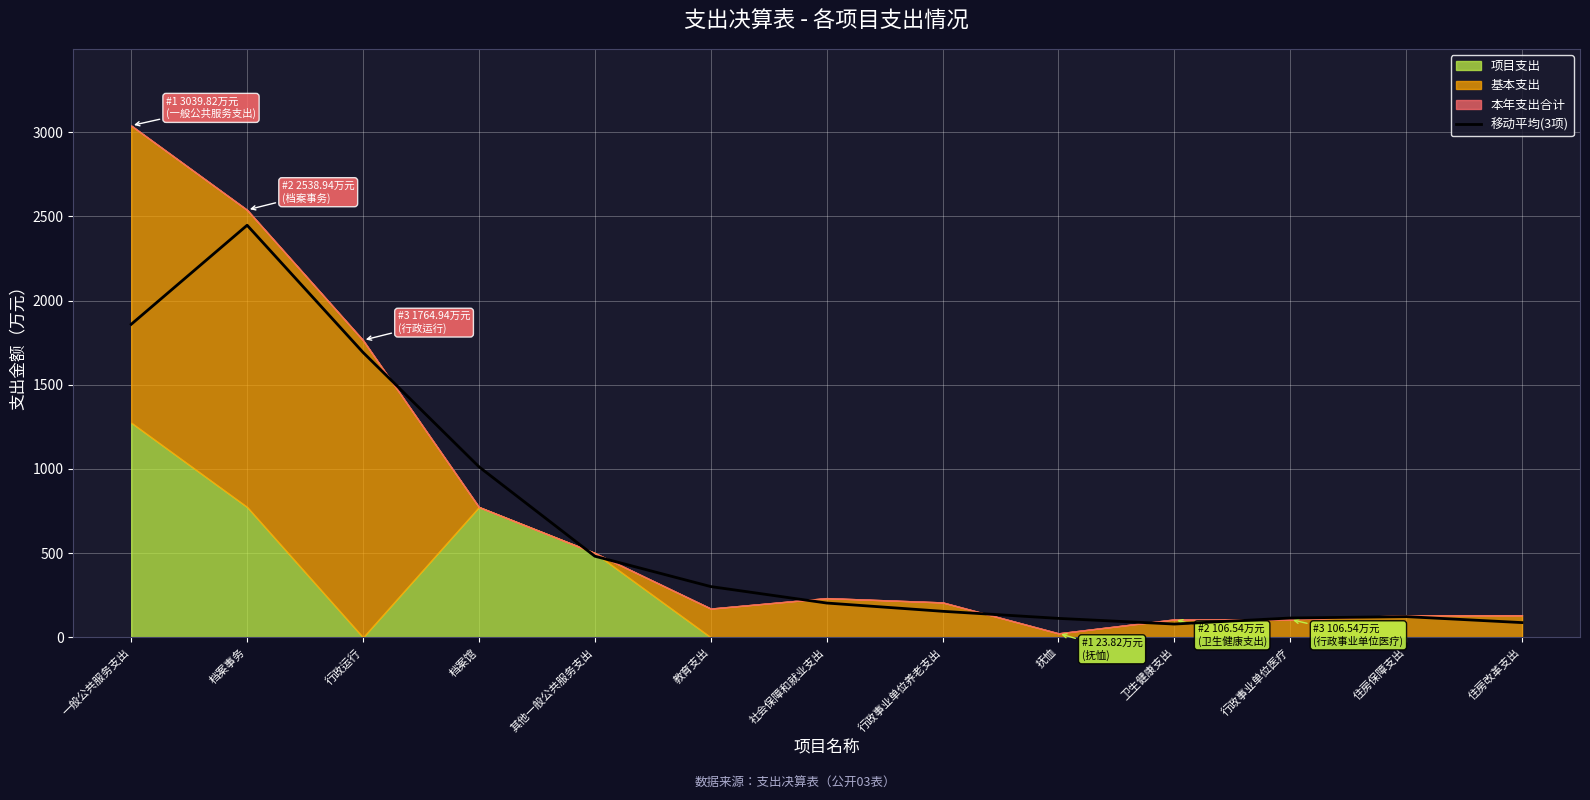

Reading right to left, list all the values displayed in this chart.

住房改革支出=87.6	住房保障支出=123.1	行政事业单位医疗=114.8	卫生健康支出=79.0	抚恤=112.6	行政事业单位养老支出=154.8	社会保障和就业支出=203.8	教育支出=301.6	其他一般公共服务支出=481.9	档案馆=1013.3	行政运行=1692.6	档案事务=2447.9	一般公共服务支出=1859.6